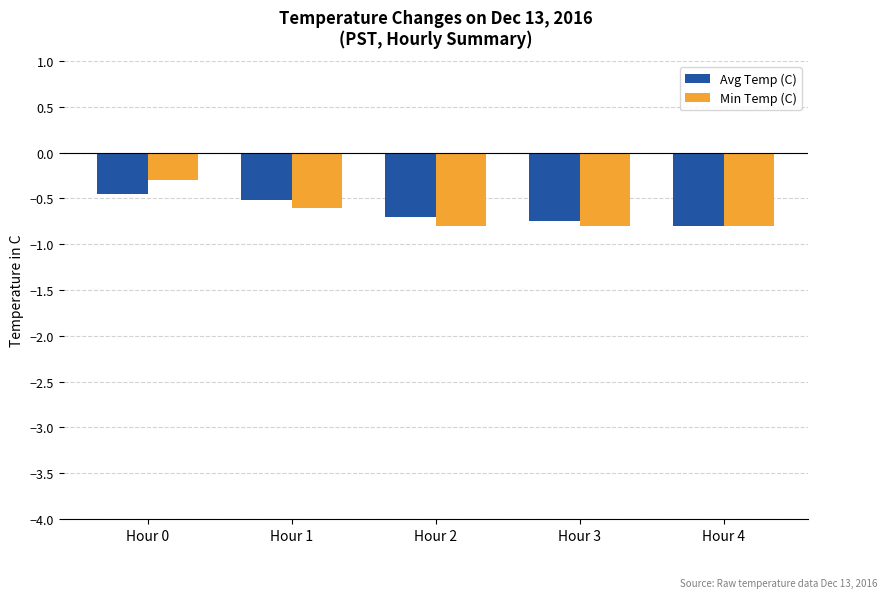

How many bars are there in each group?

2